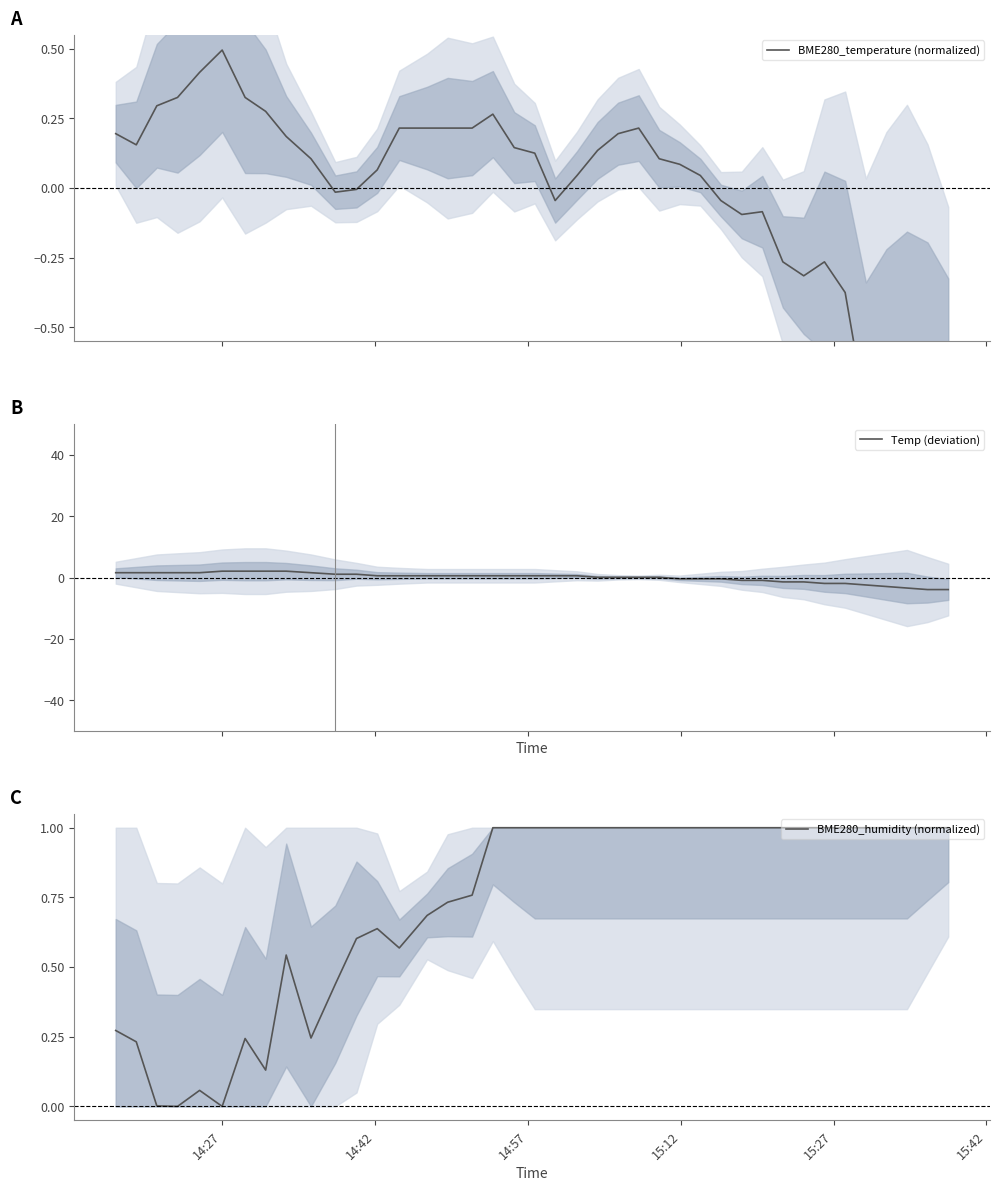

Does the chart display data point markers on the line(s)?

No